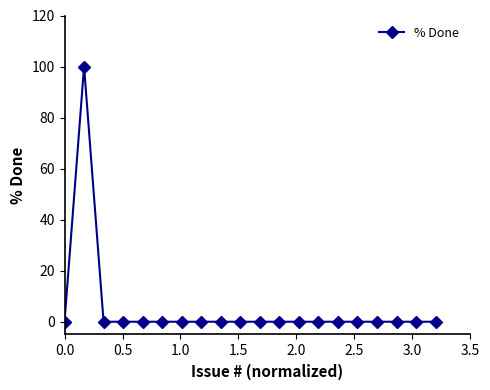

Count the number of categories in the chart.

20